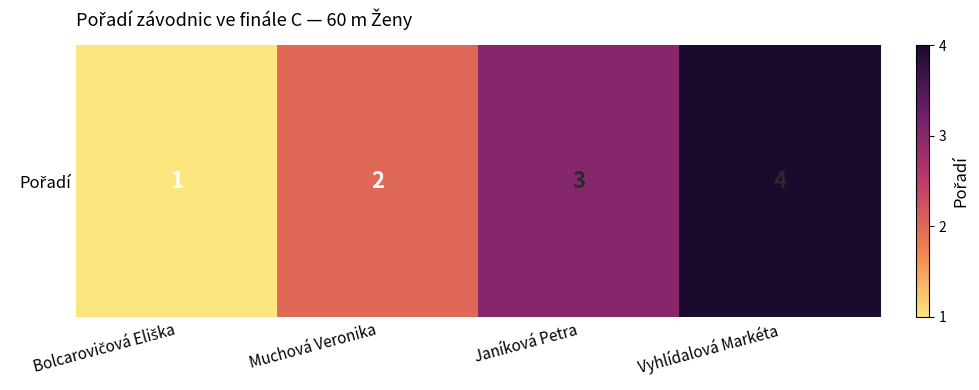

Where does the data first go above 3?

Vyhlídalová Markéta